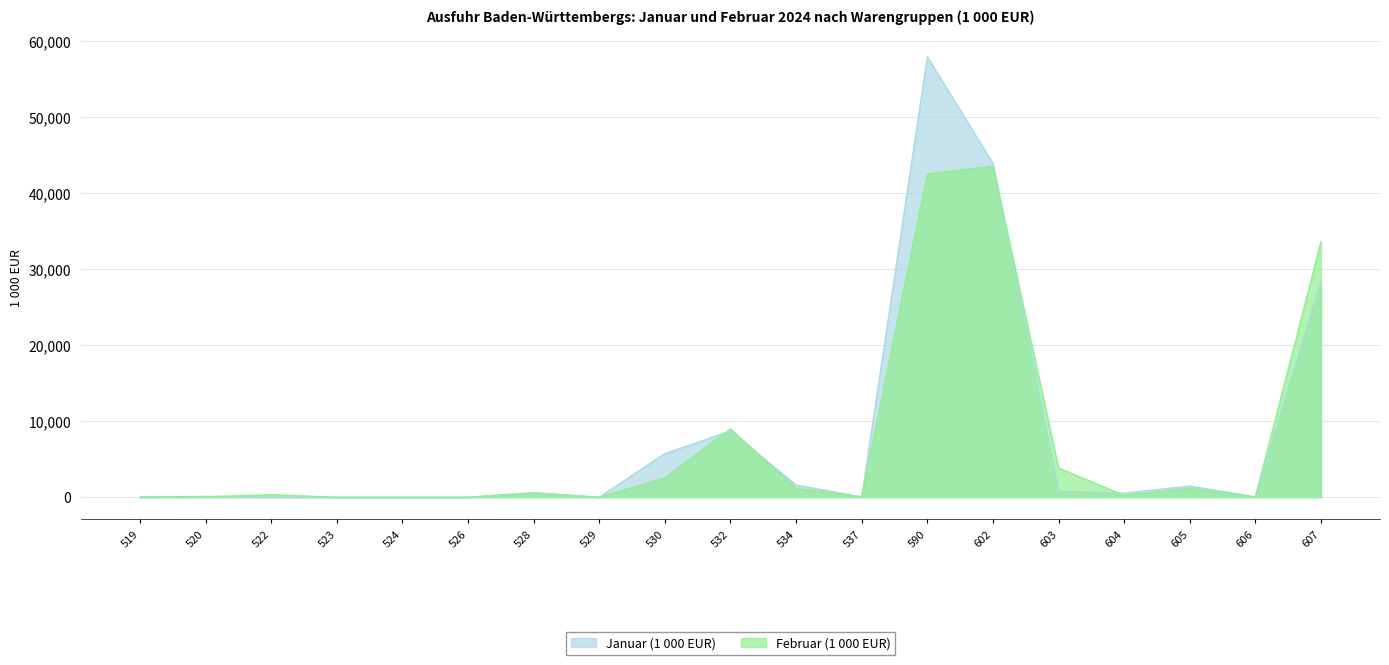

Which series has the largest range (max minus min)?

Januar (1 000 EUR)